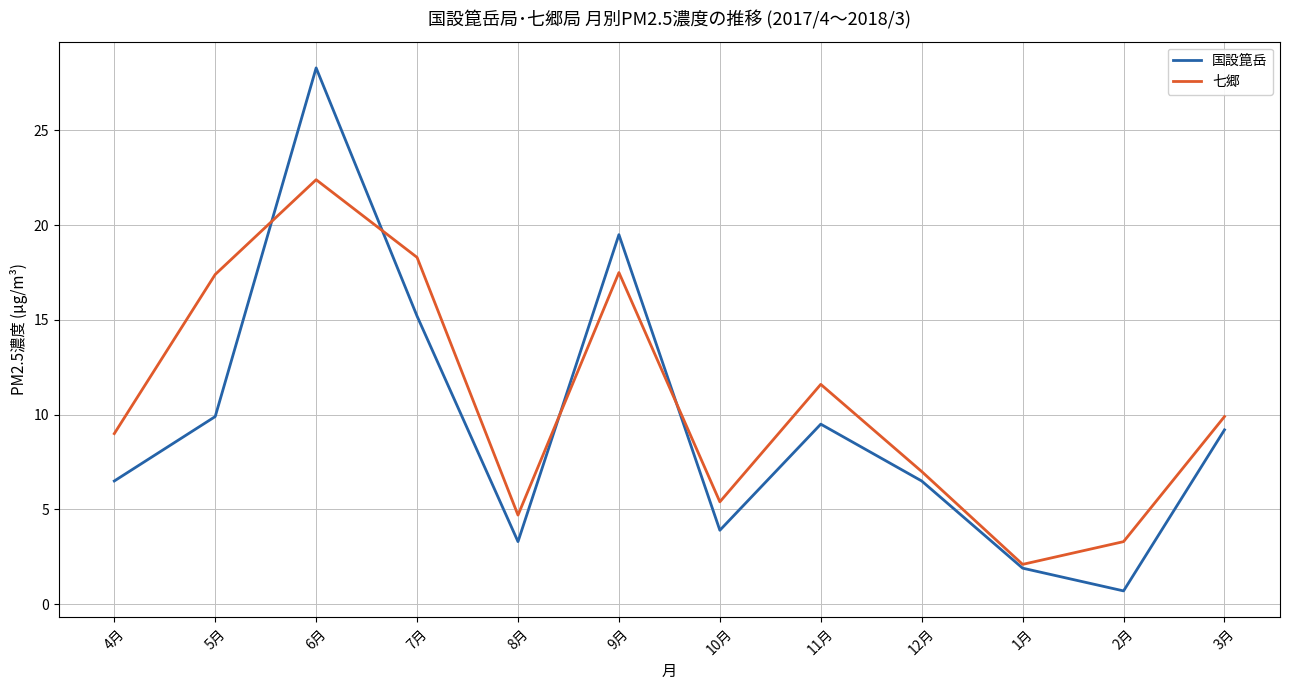

Is the value of 七郷 at 12月 greater than the value of 国設箟岳 at 1月?

Yes